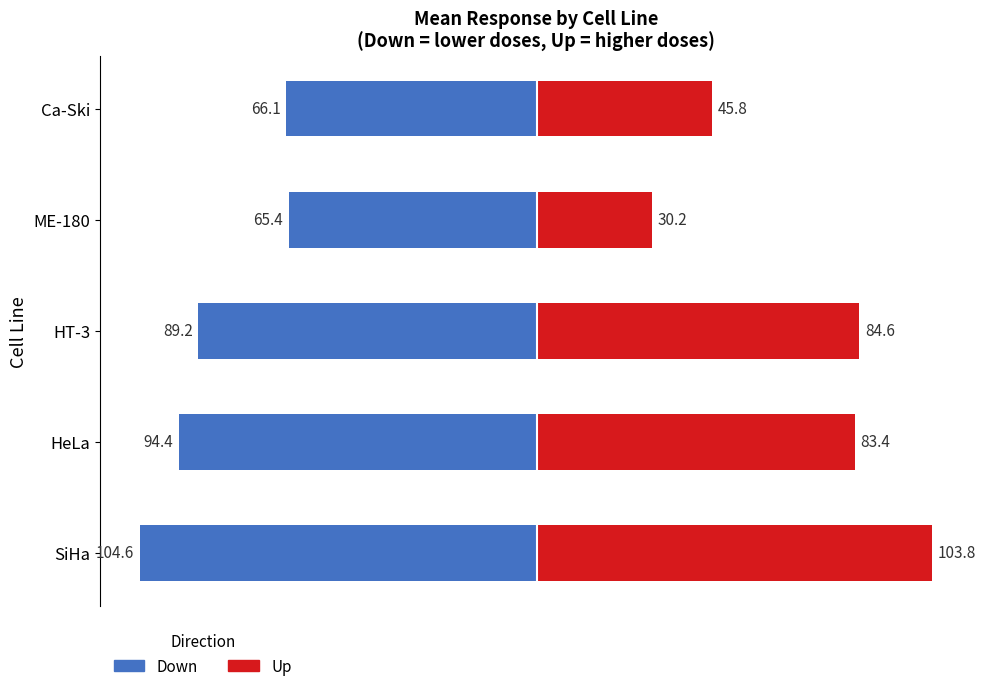

How many bars are there in each group?

2